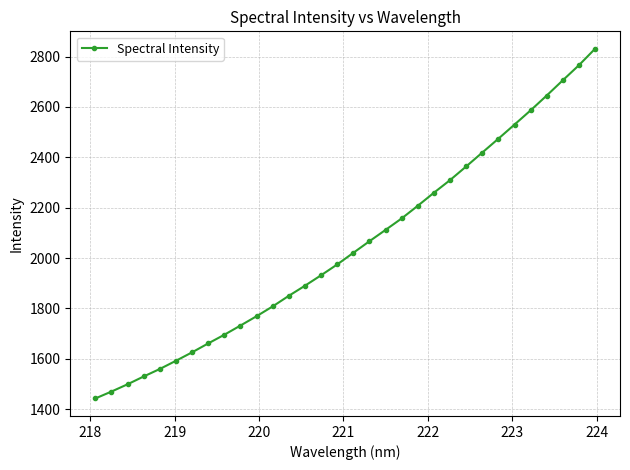

True or false: the data has more than 2 interior local peaks.

False